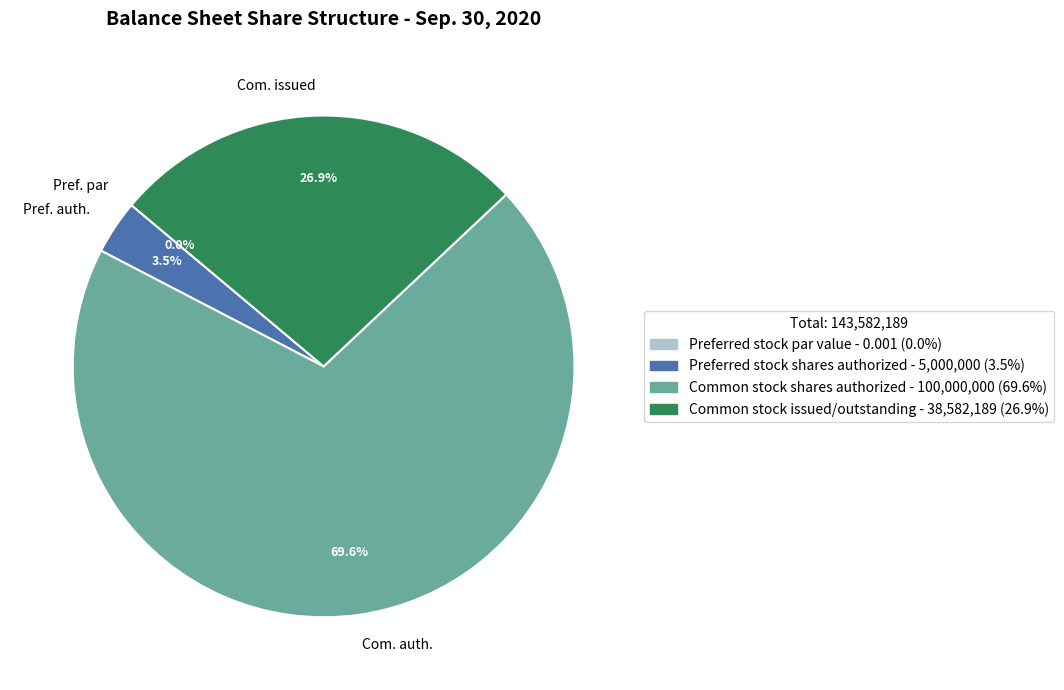

Count the number of slices in the pie.

4